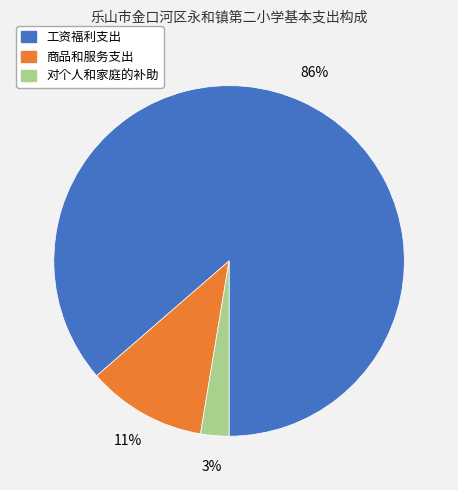

Is the sum of 商品和服务支出 and 对个人和家庭的补助 greater than half?

No